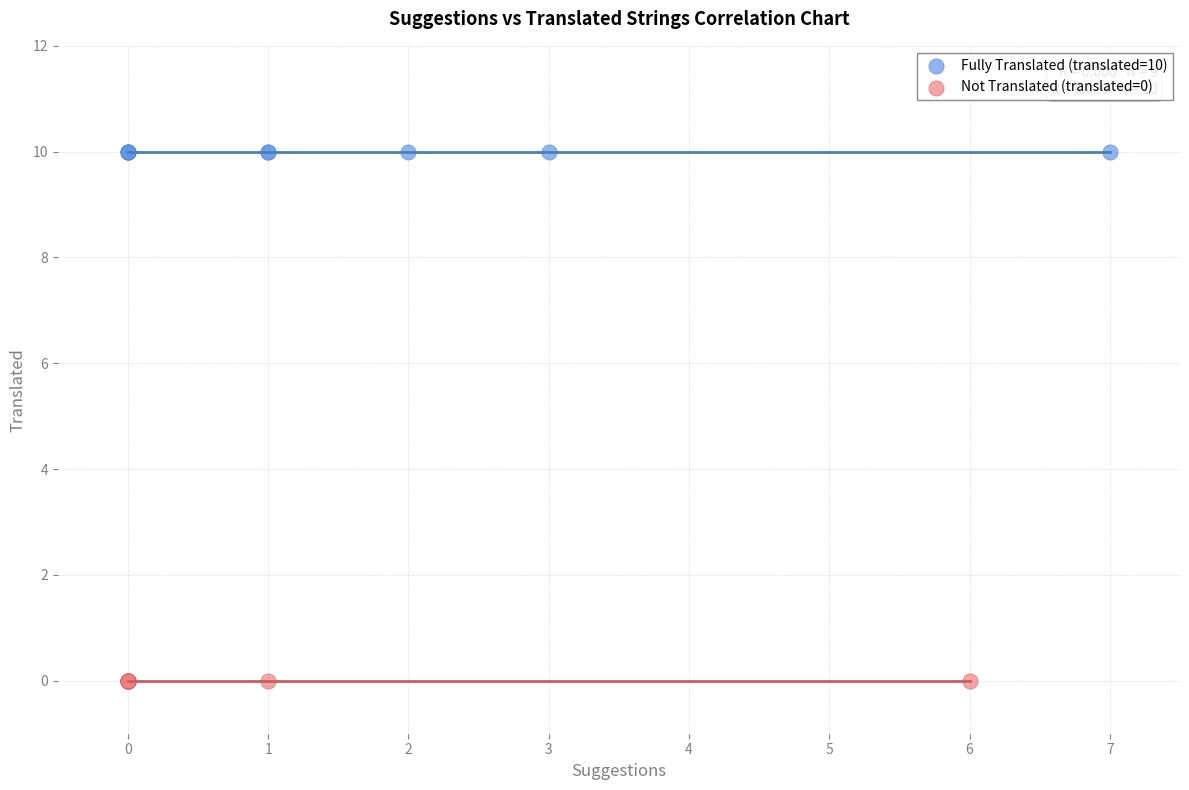

Which series contains the highest Y value?

Fully Translated (translated=10)